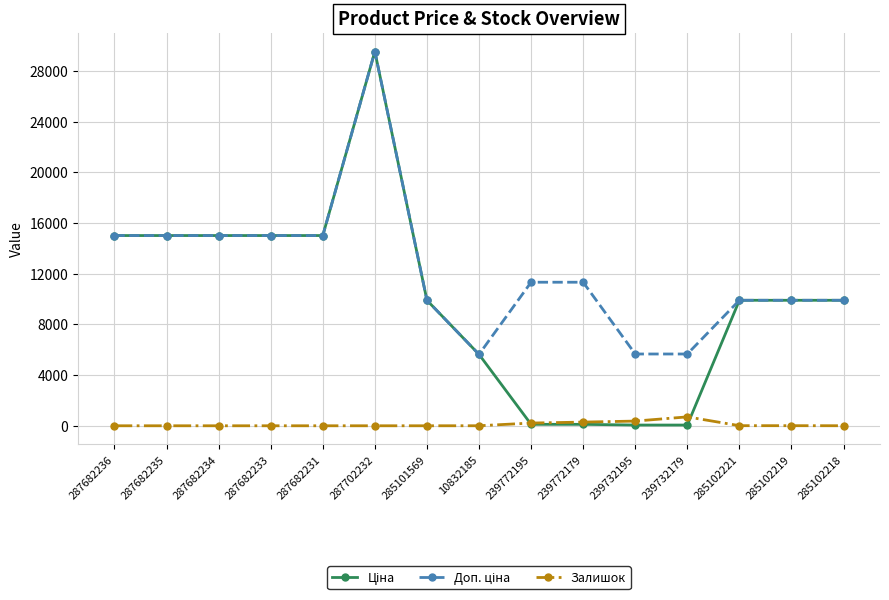

At which category is the sum across all series the highest?

287702232